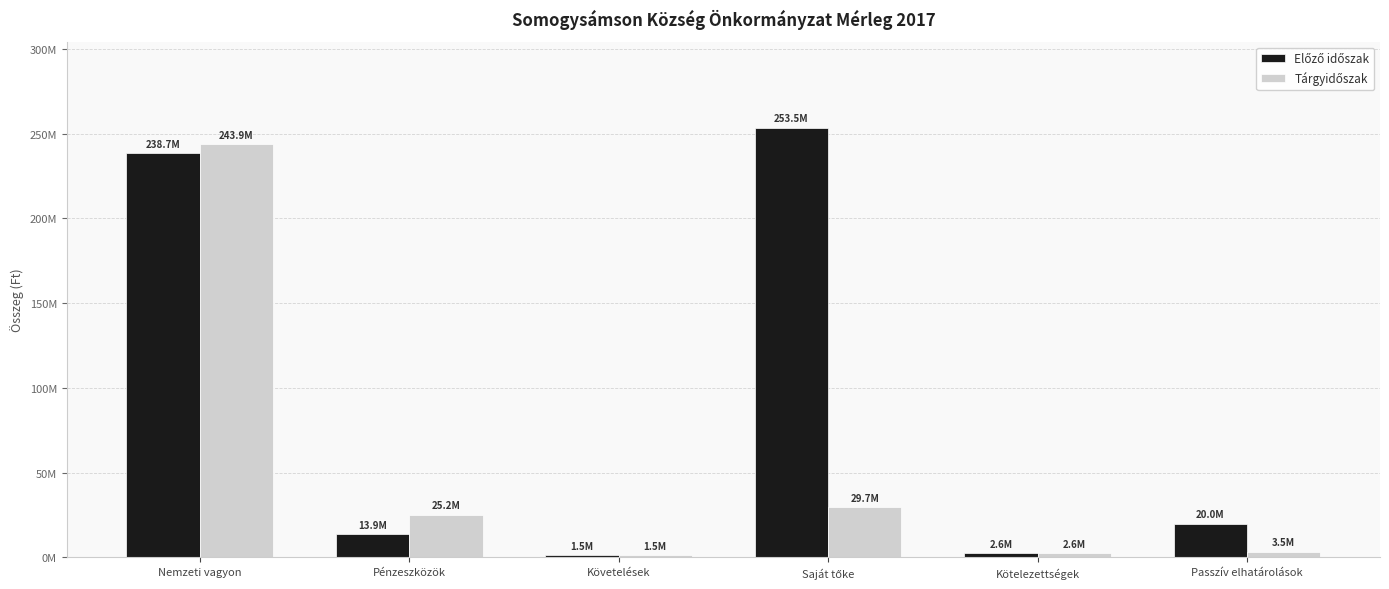

Does the chart contain any negative values?

No